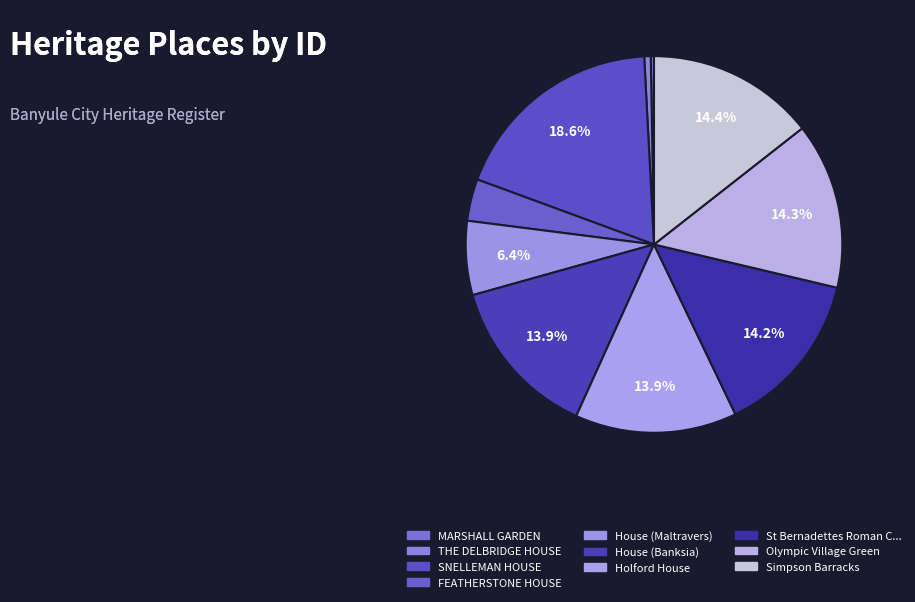

Which category has the biggest portion of the pie?

SNELLEMAN HOUSE